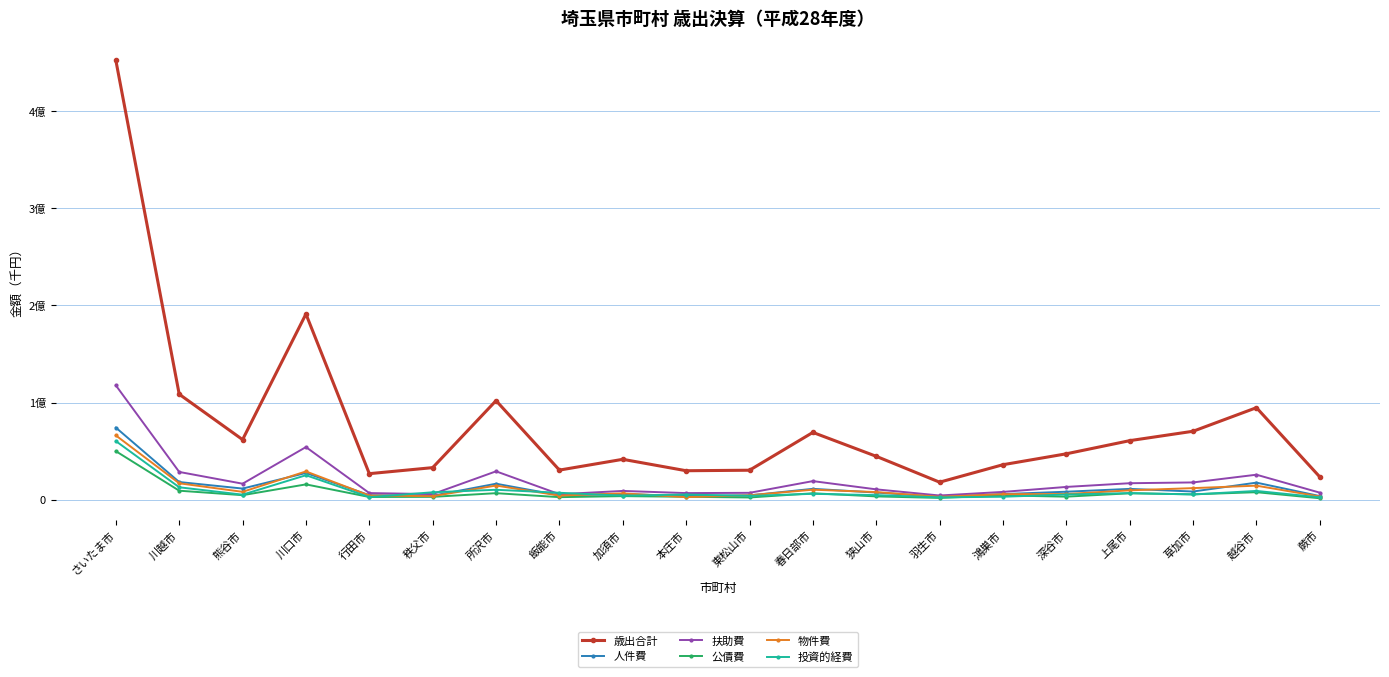

Is this an area chart (filled region under the line)?

No